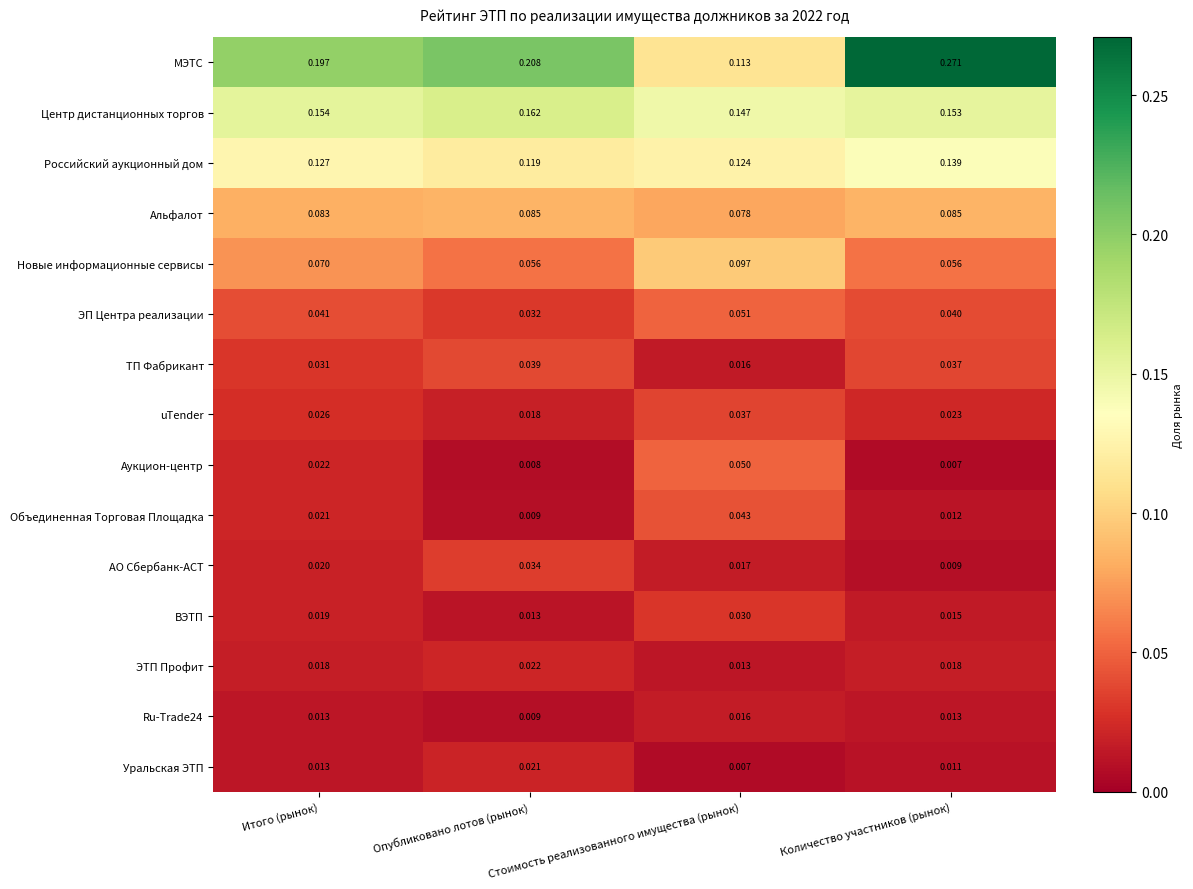

Which category has the highest value in the ВЭТП series?

Стоимость реализованного имущества (рынок)